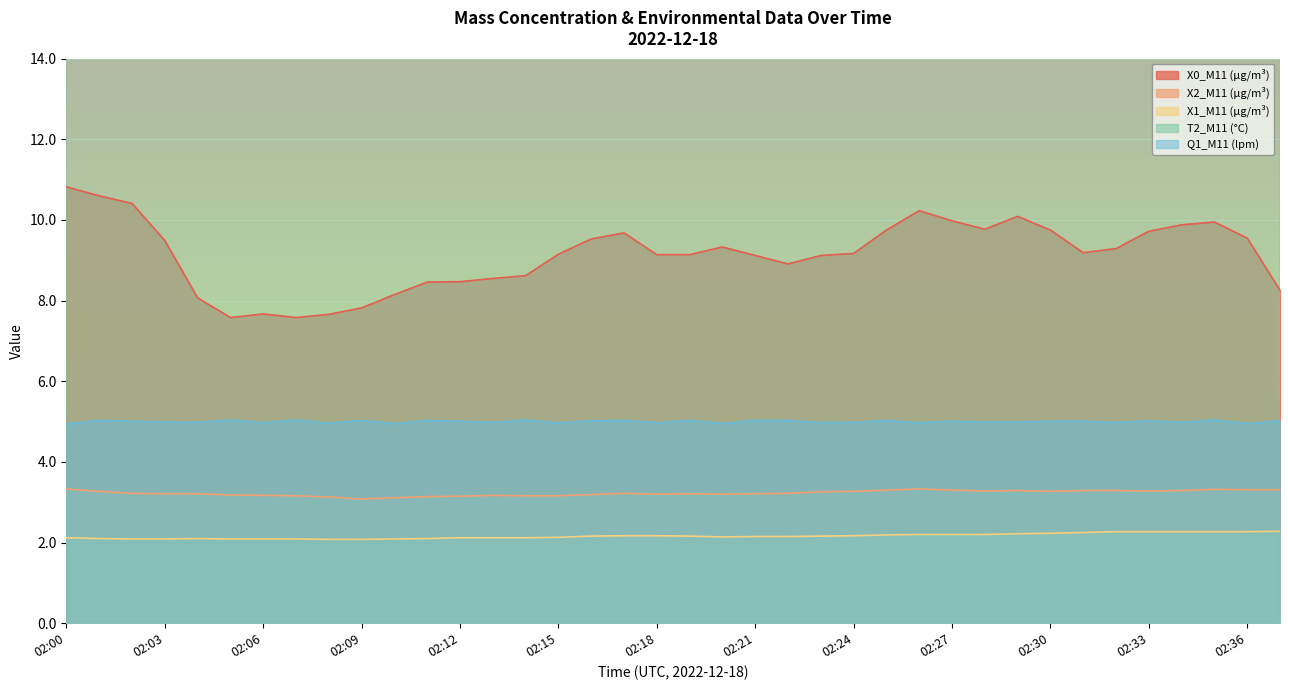

True or false: X1_M11 (μg/m³) and Q1_M11 (lpm) cross at least once.

False